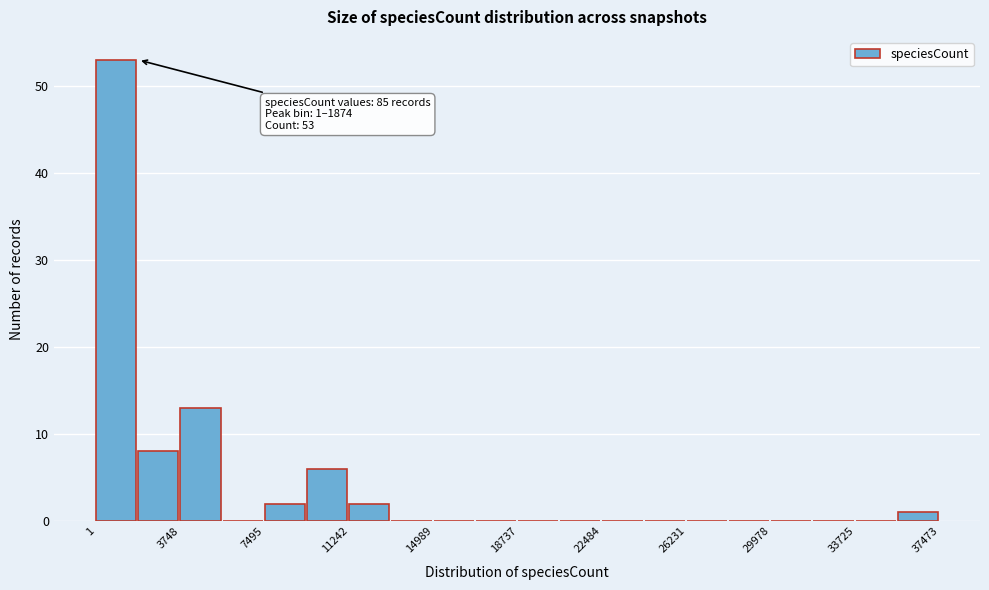

Read against the x-axis, roughly where is the centre of the tallest bar?

1000